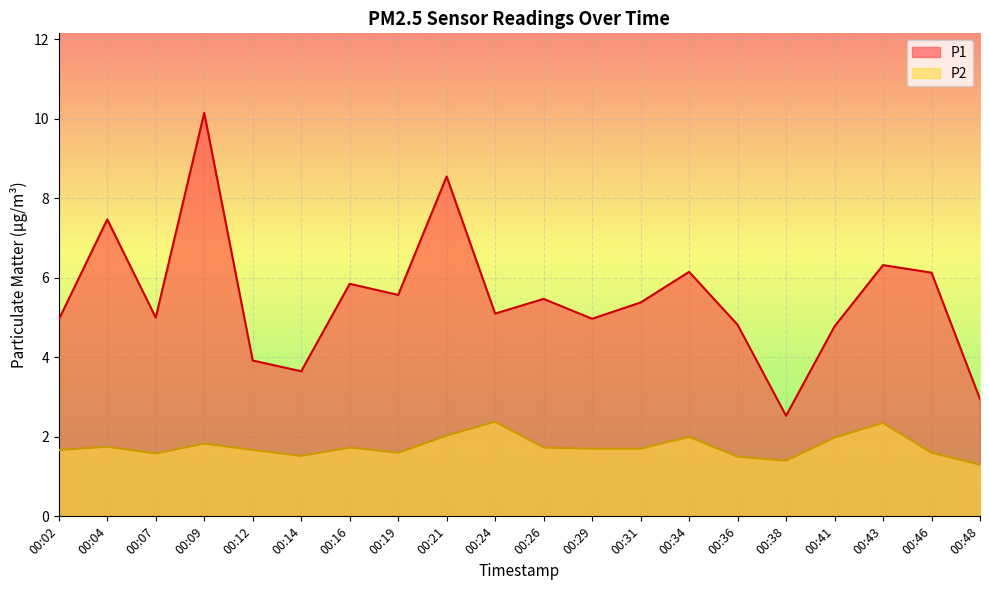

What is the difference between the P2 values at 00:07 and 00:24?

0.8